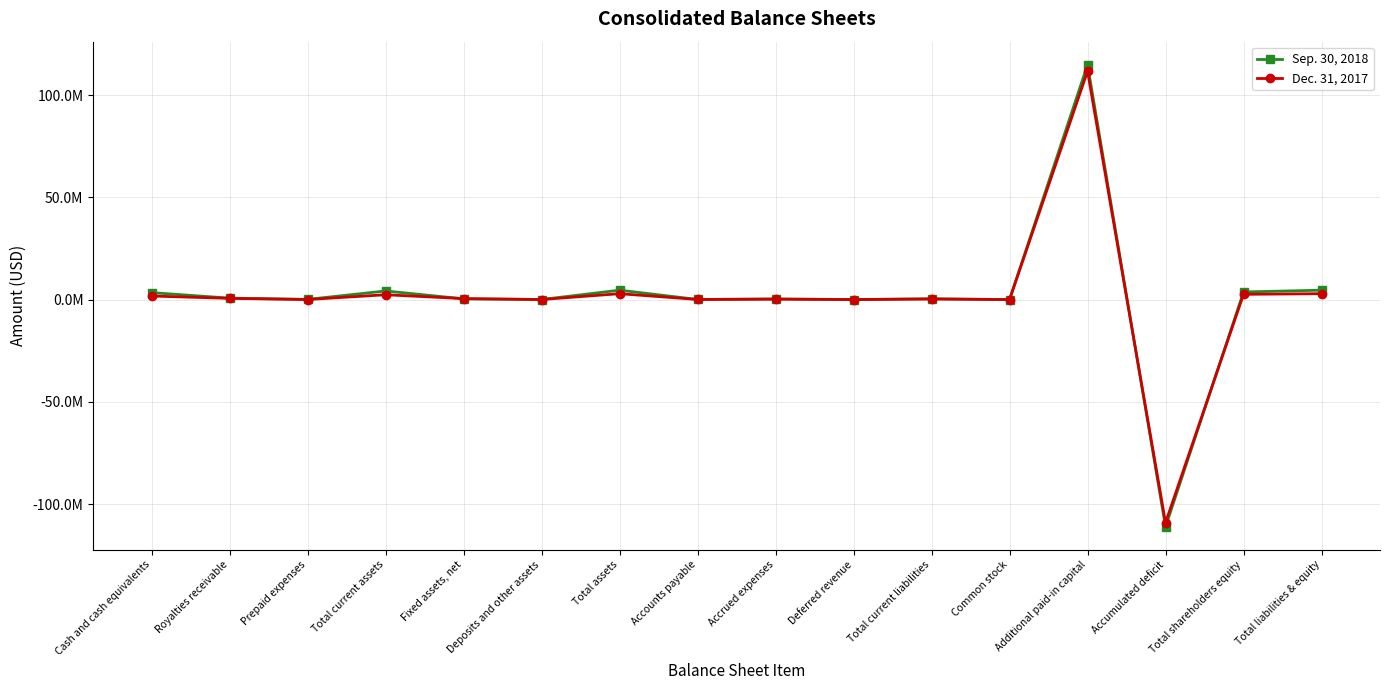

Which category has the lowest value in the Sep. 30, 2018 series?

Accumulated deficit